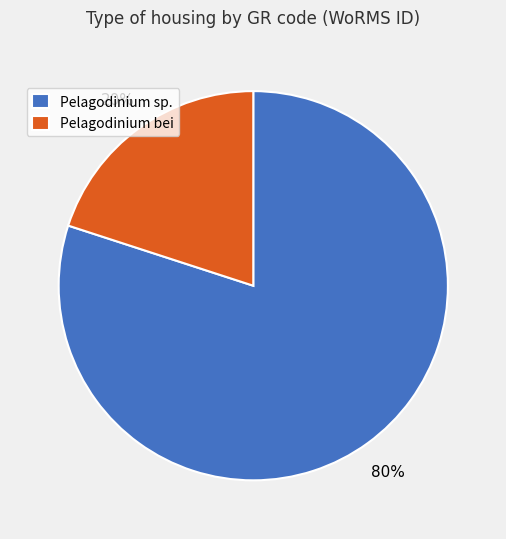

To the nearest percent, what percentage of the pie is Pelagodinium sp.?

80%